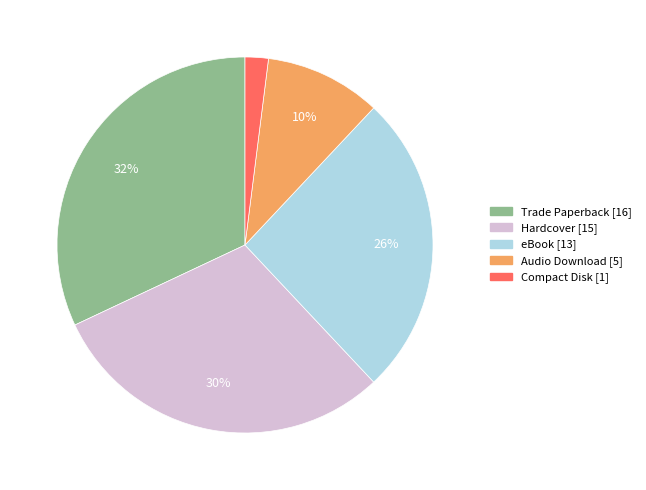

Does any single category account for the majority?

No